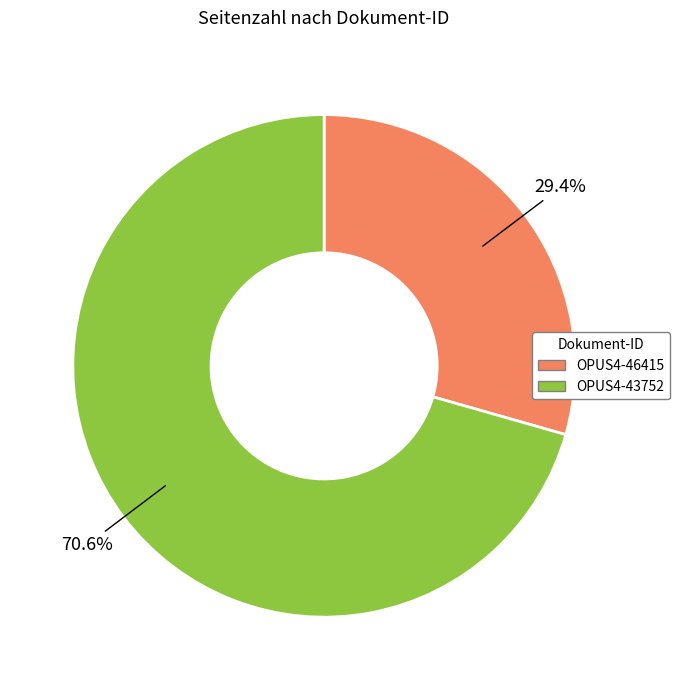

How many slices are in this pie chart?

2